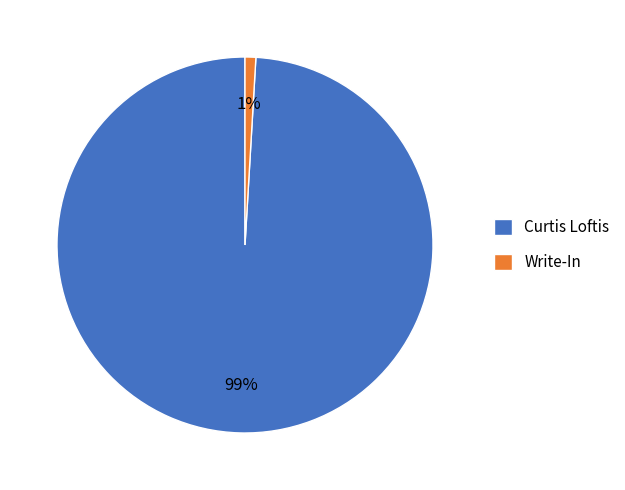

True or false: Curtis Loftis accounts for 87% of the total.

False